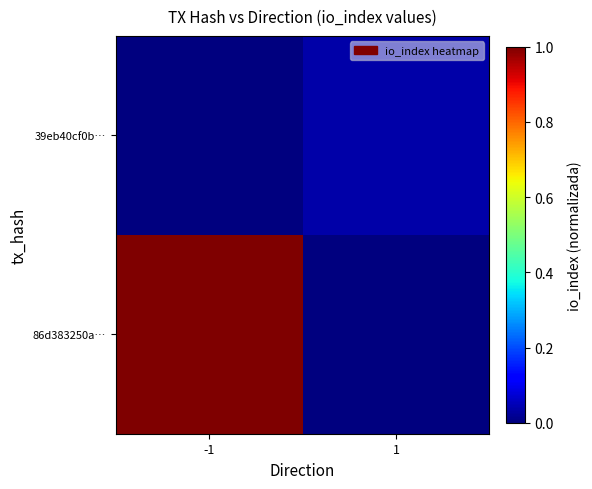

Which has a higher value, 1 or -1?

-1